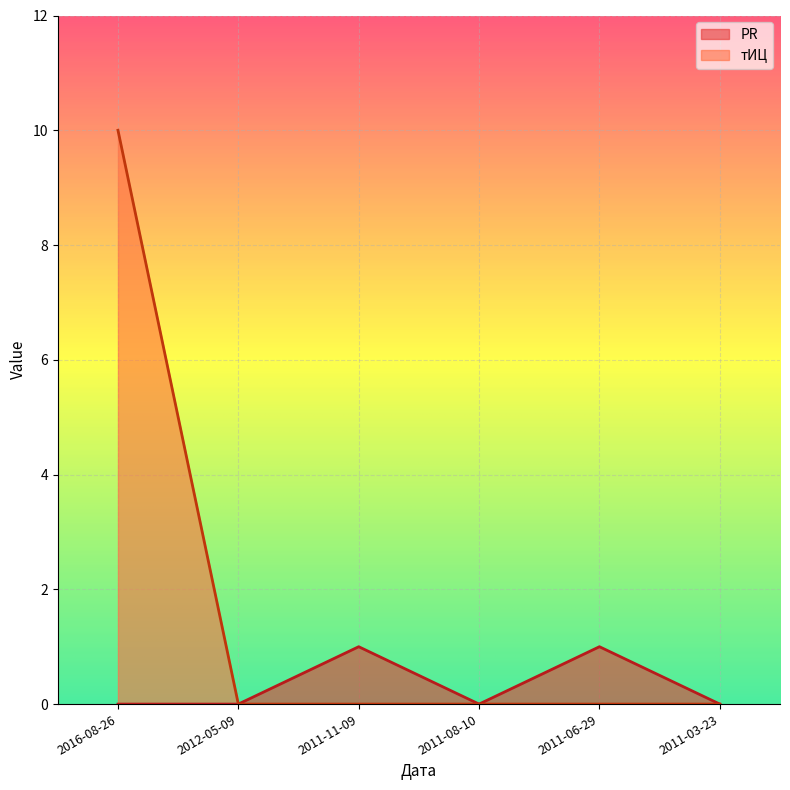

At 2011-11-09, list the series in order from largest to smallest.

PR, тИЦ